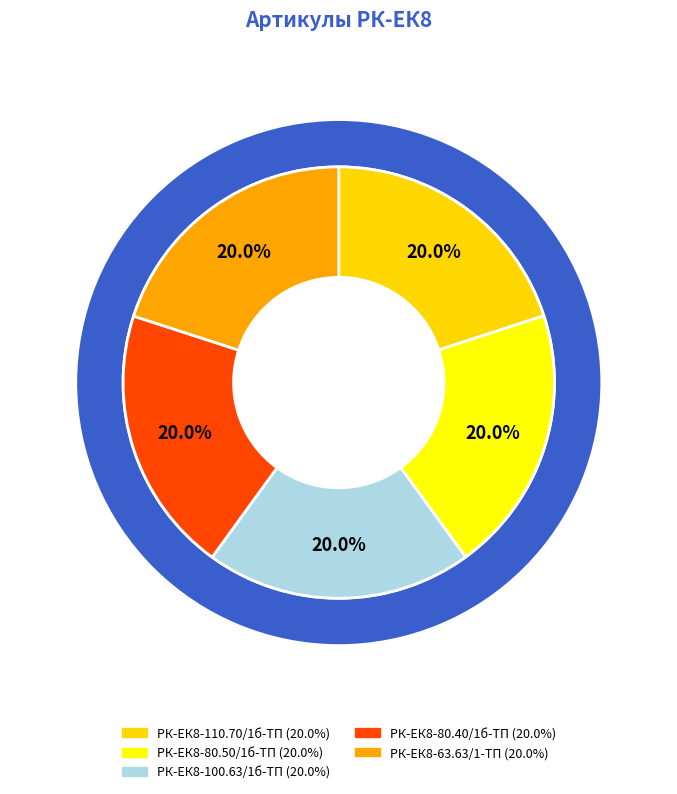

Is it true that РК-ЕК8-110.70/1б-ТП is 20% of the pie?

True